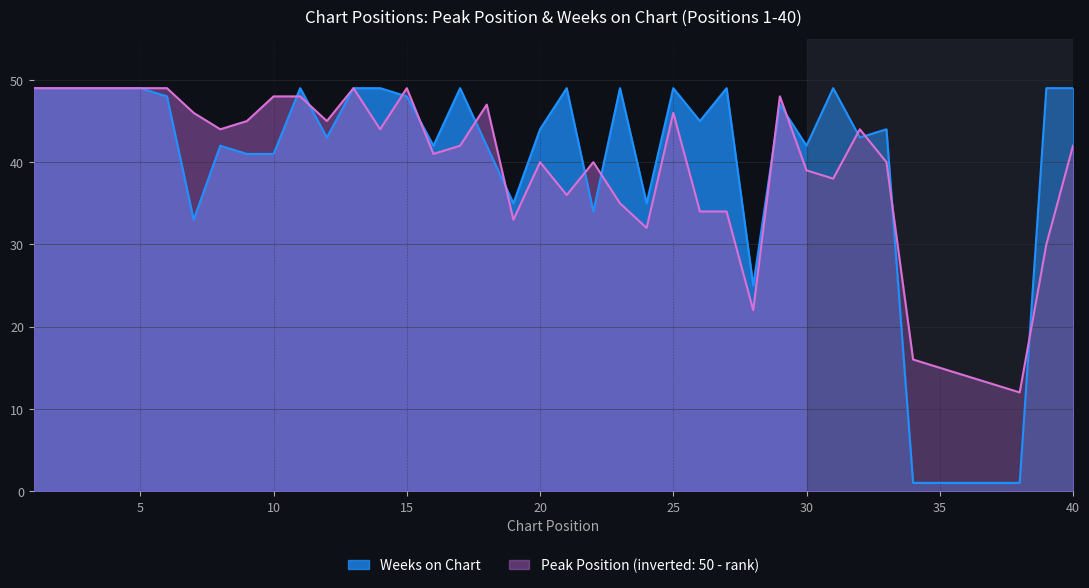

Reading left to right, list all the values displayed in this chart.

Peak Position: 1=49	2=49	3=49	4=49	5=49	6=49	7=46	8=44	9=45	10=48	11=48	12=45	13=49	14=44	15=49	16=41	17=42	18=47	19=33	20=40	21=36	22=40	23=35	24=32	25=46	26=34	27=34	28=22	29=48	30=39	31=38	32=44	33=40	34=16	35=15	36=14	37=13	38=12	39=30	40=42
Weeks on Chart: 1=49	2=49	3=49	4=49	5=49	6=48	7=33	8=42	9=41	10=41	11=49	12=43	13=49	14=49	15=48	16=42	17=49	18=42	19=35	20=44	21=49	22=34	23=49	24=35	25=49	26=45	27=49	28=25	29=47	30=42	31=49	32=43	33=44	34=1	35=1	36=1	37=1	38=1	39=49	40=49